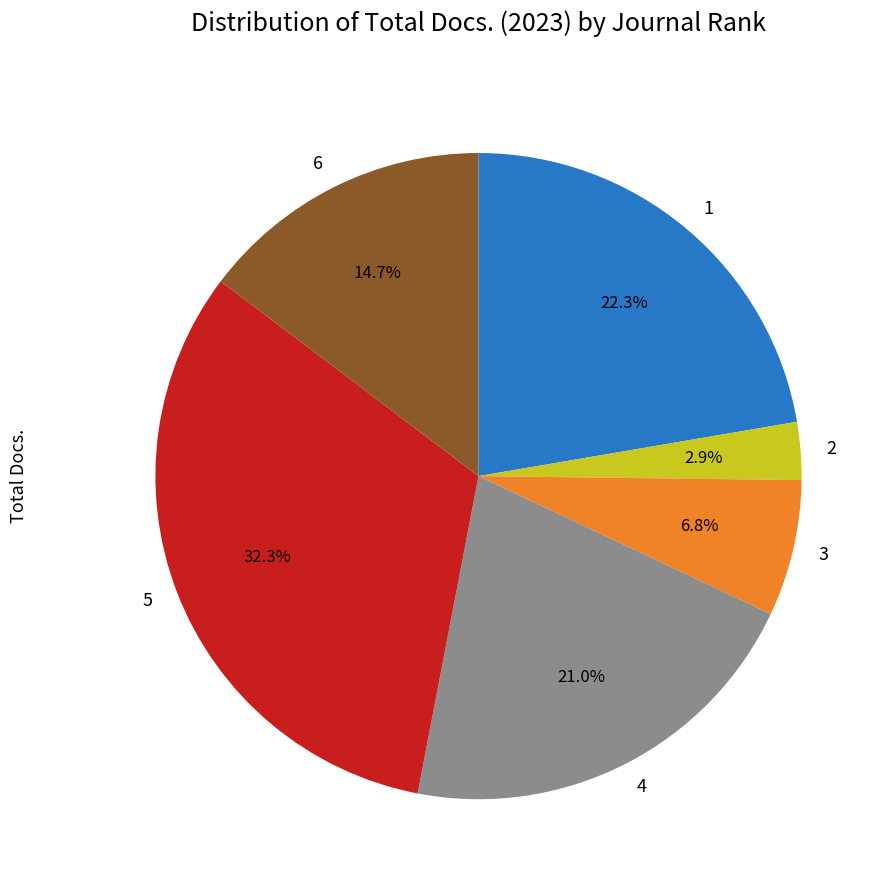

What percentage is the 5 slice, to the nearest percent?

32%